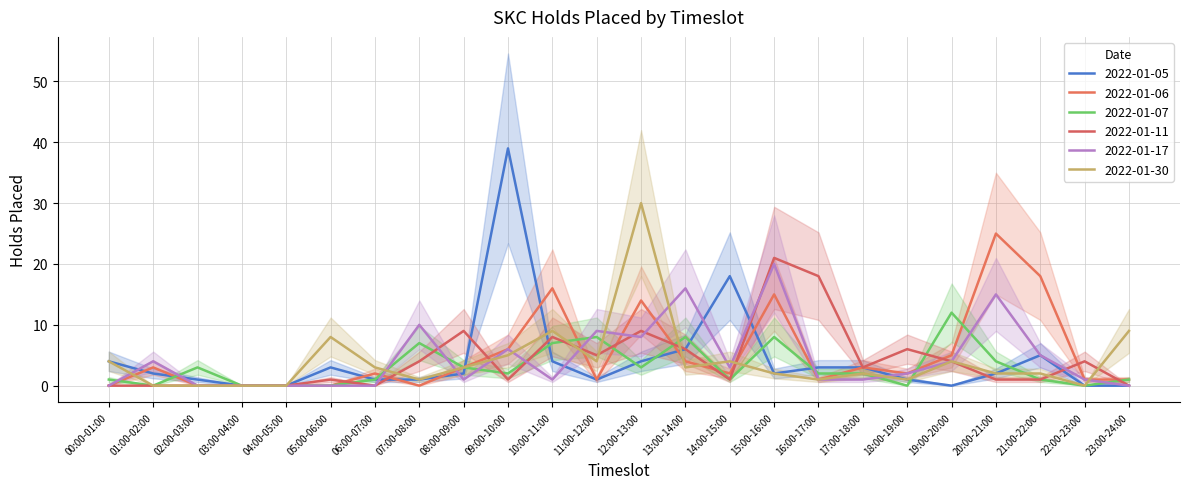

The value of 2022-01-30 at 17:00-18:00 is 3. True or false?

False